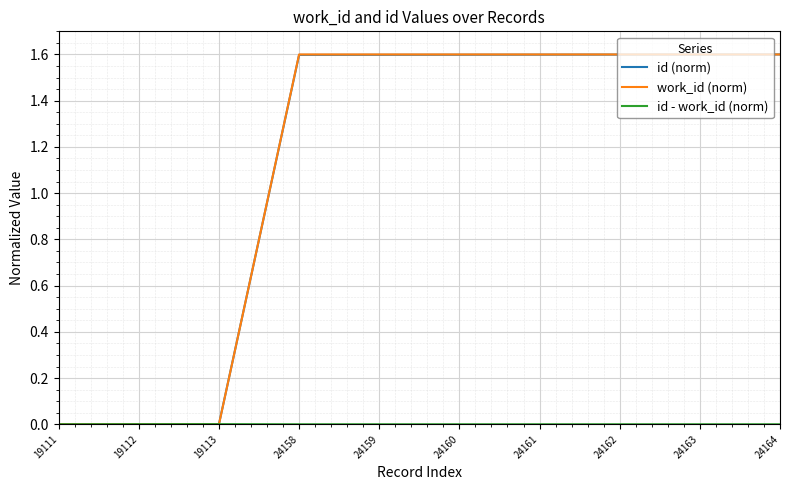

What is the highest value of the id (norm) series?

1.6